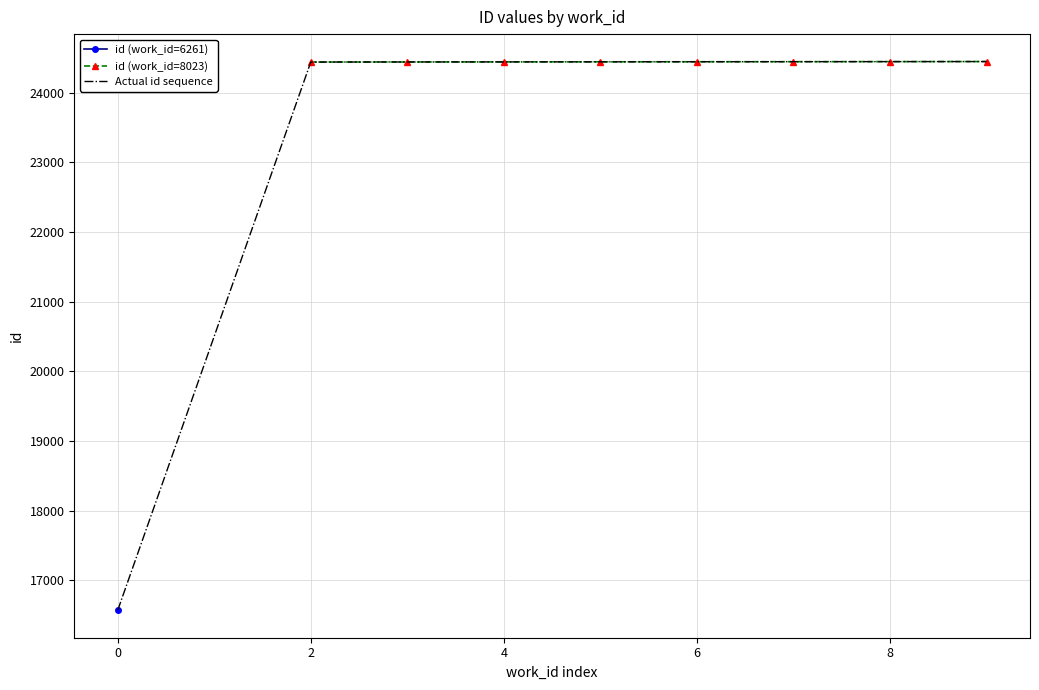

What is the highest value of the id (work_id=8023) series?

24448